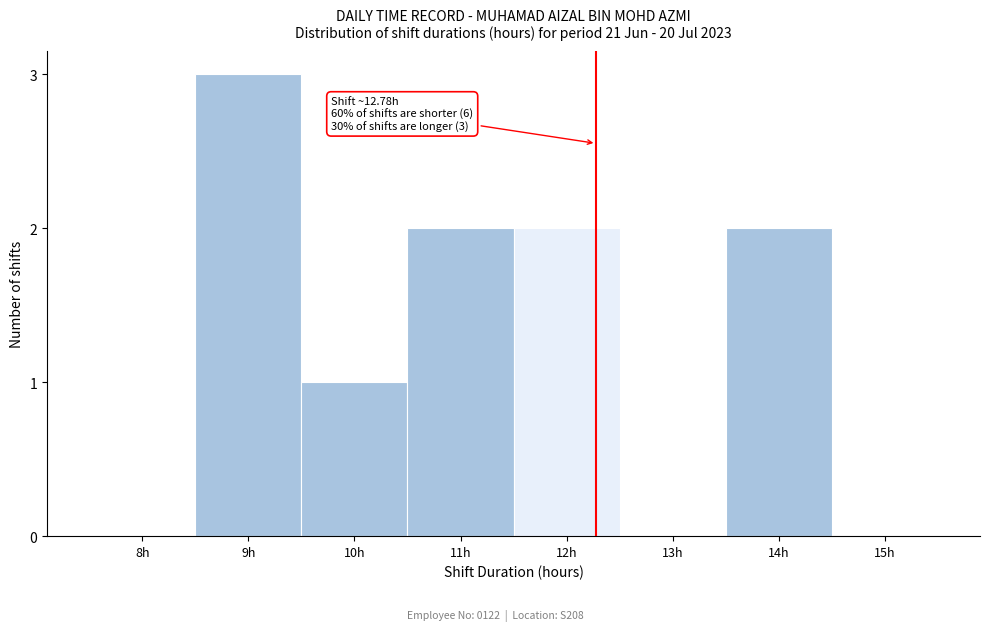

Reading left to right, list all the values displayed in this chart.

8h=0	9h=3	10h=1	11h=2	12h=2	13h=0	14h=2	15h=0